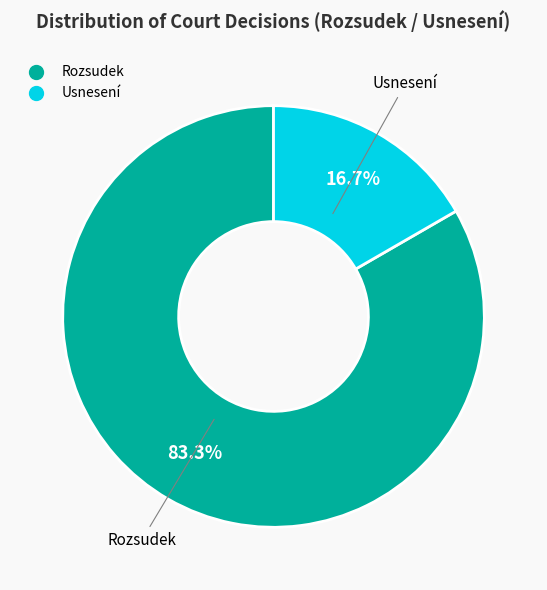

Count the number of slices in the pie.

2